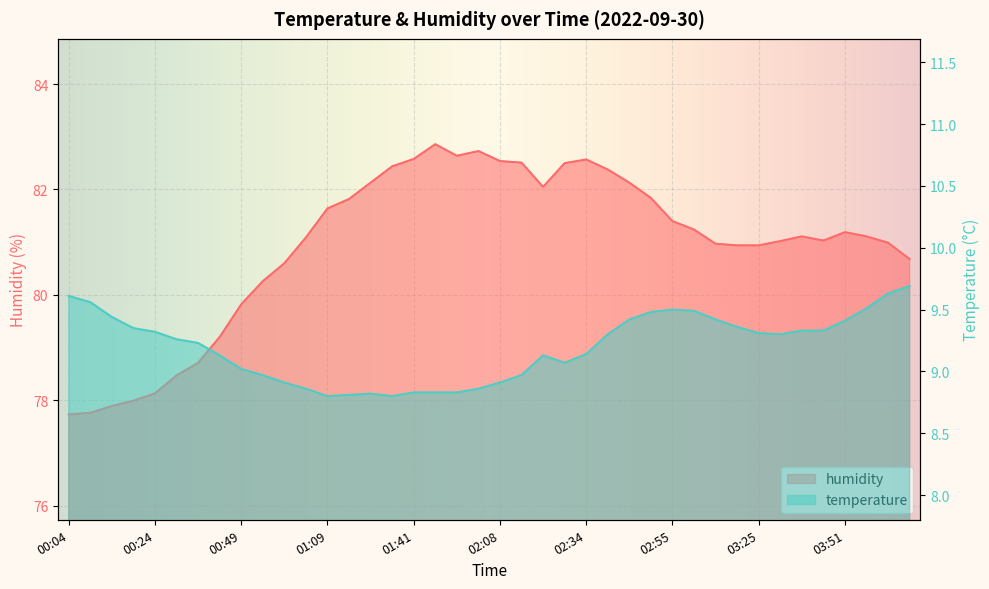

Which category has the lowest value in the humidity series?

00:04